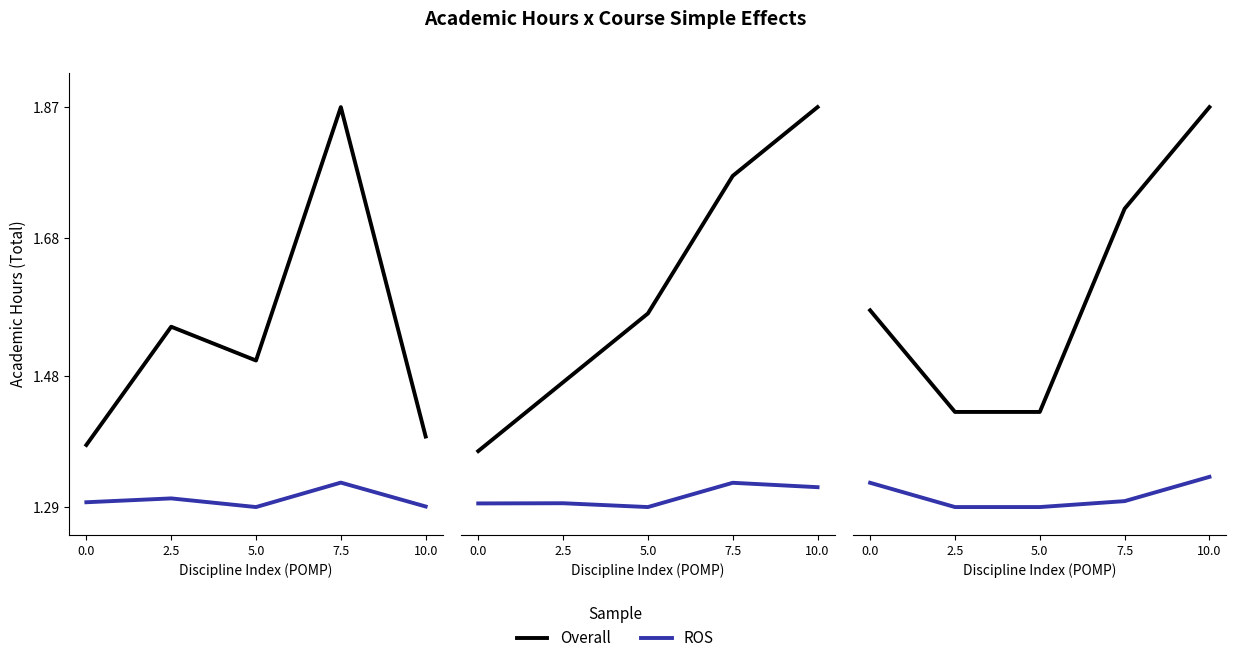

True or false: Overall has a value of 2.5 at 10.0.

False